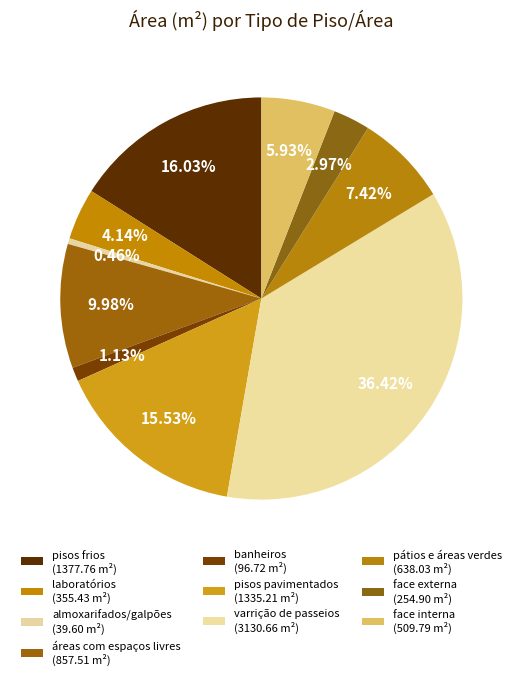

Which has a higher value, varrição de passeios or pátios e áreas verdes?

varrição de passeios